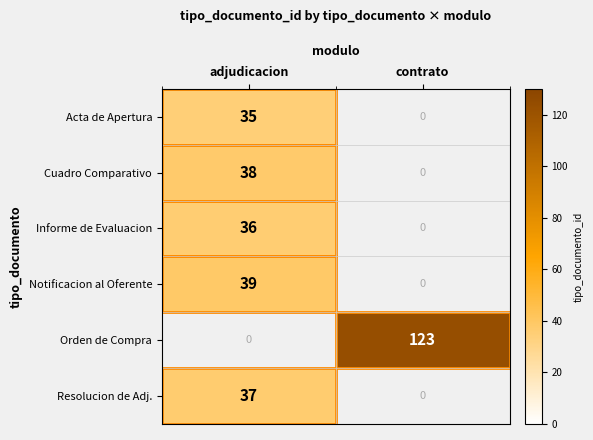

Between adjudicacion and contrato, which series saw the biggest shift?

Orden de Compra